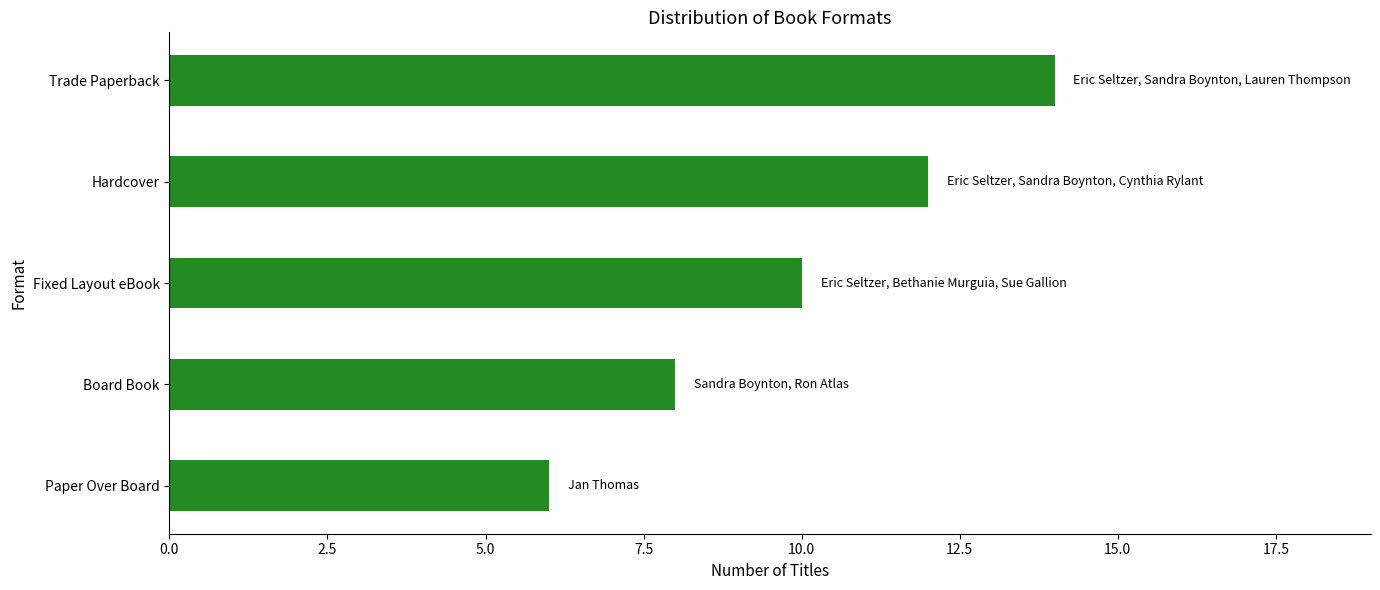

Which category has the lowest value across all series?

Paper Over Board